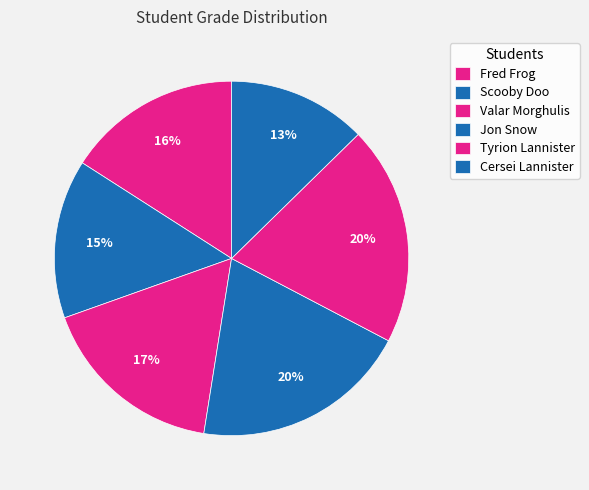

Is Tyrion Lannister the majority of the pie?

No